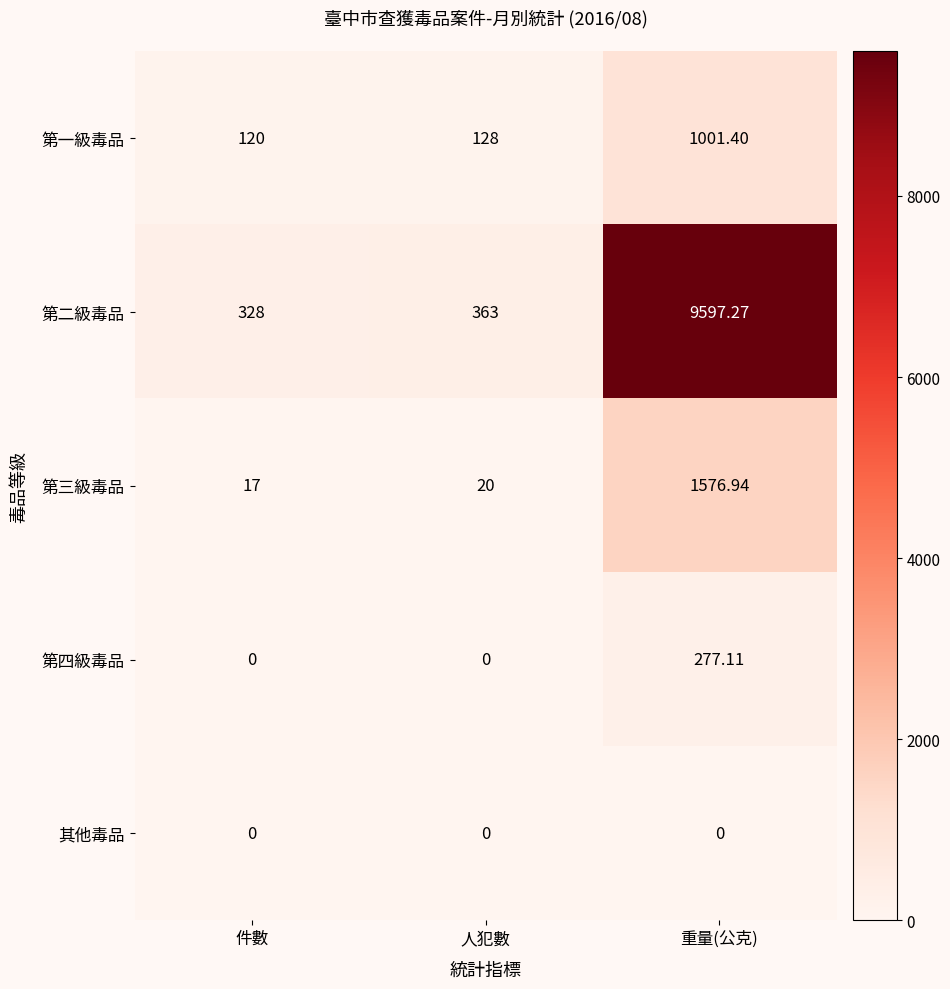

Is the value of 第二級毒品 at 重量(公克) greater than the value of 第三級毒品 at 人犯數?

Yes